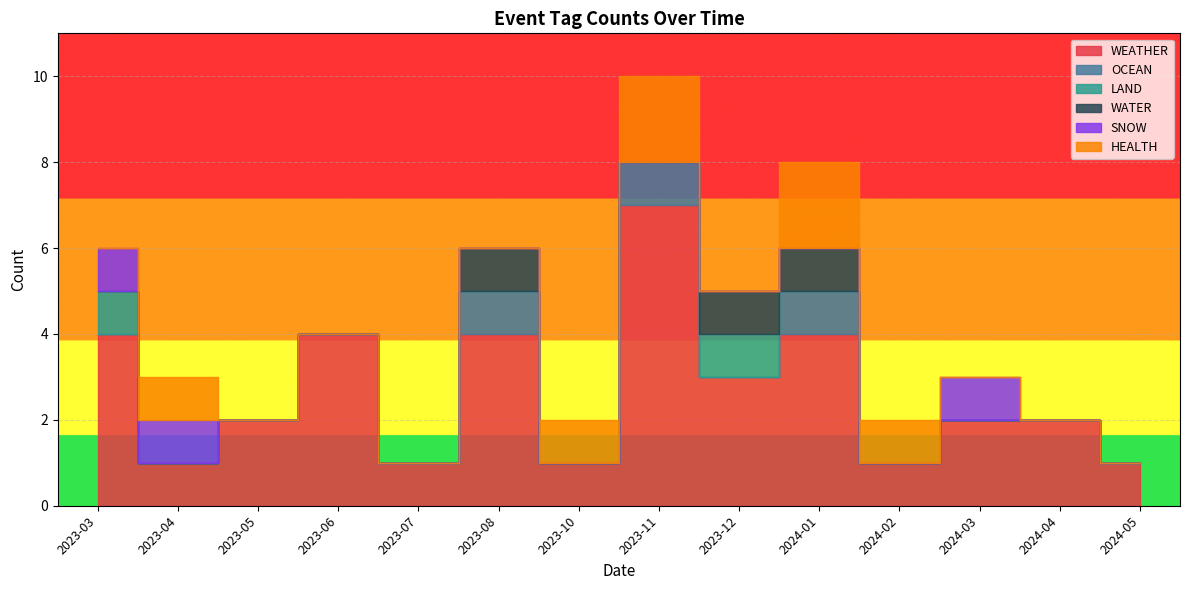

True or false: SNOW and HEALTH cross at least once.

False